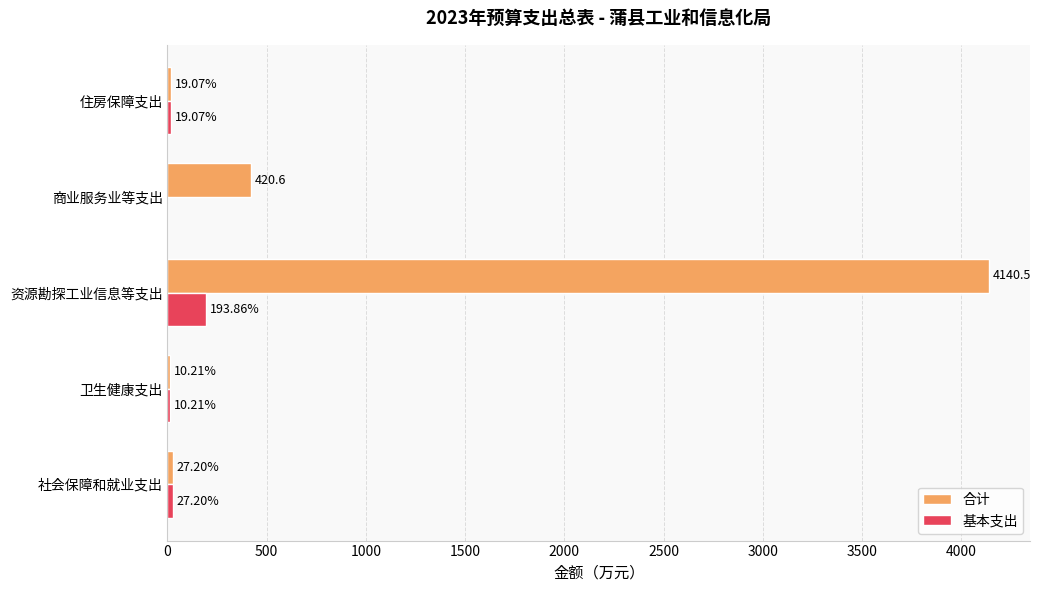

What is the total value across all series at 住房保障支出?

38.1